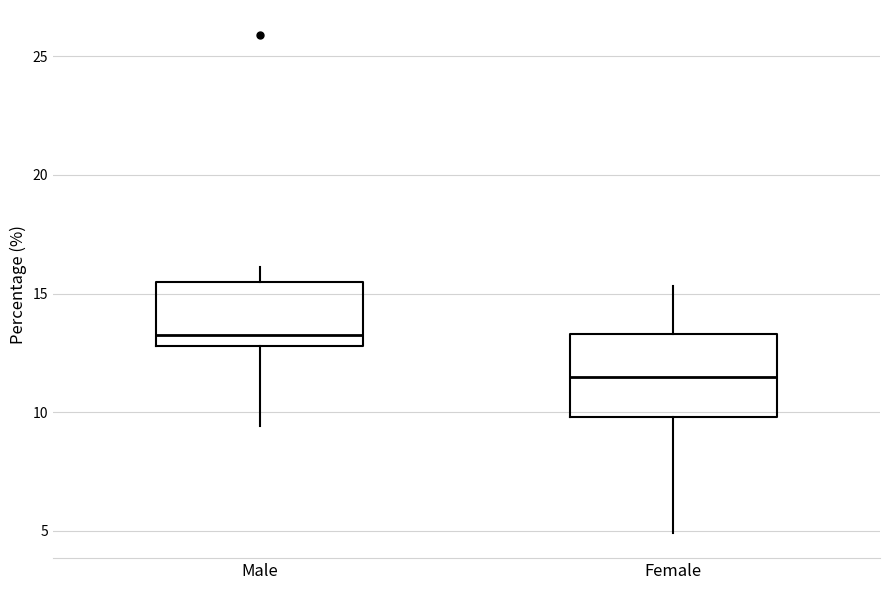

Reading left to right, transcribe this box plot: for each box, give where its median line is, the range the box spans, and where its two whiskers end, as read against the y-axis. The values are not printed on the chart, so give them approximately, as read against the axis.

Male: median 13.5, box 13.0 to 15.5, whiskers 9.5 to 16.0
Female: median 11.5, box 10.0 to 13.5, whiskers 5.0 to 15.5